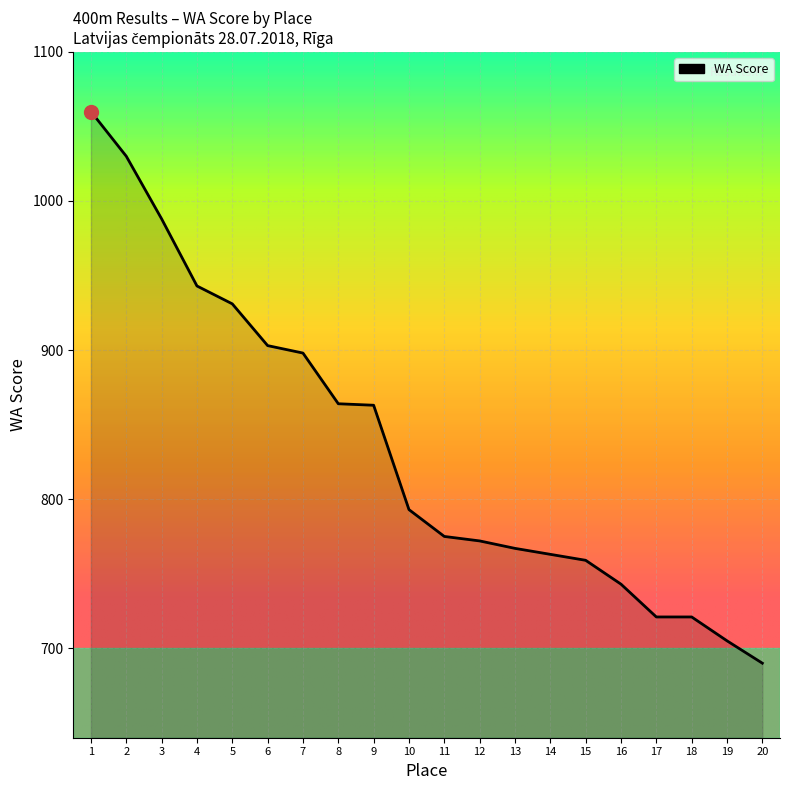

Is it true that the value at 9 is 1307?

False